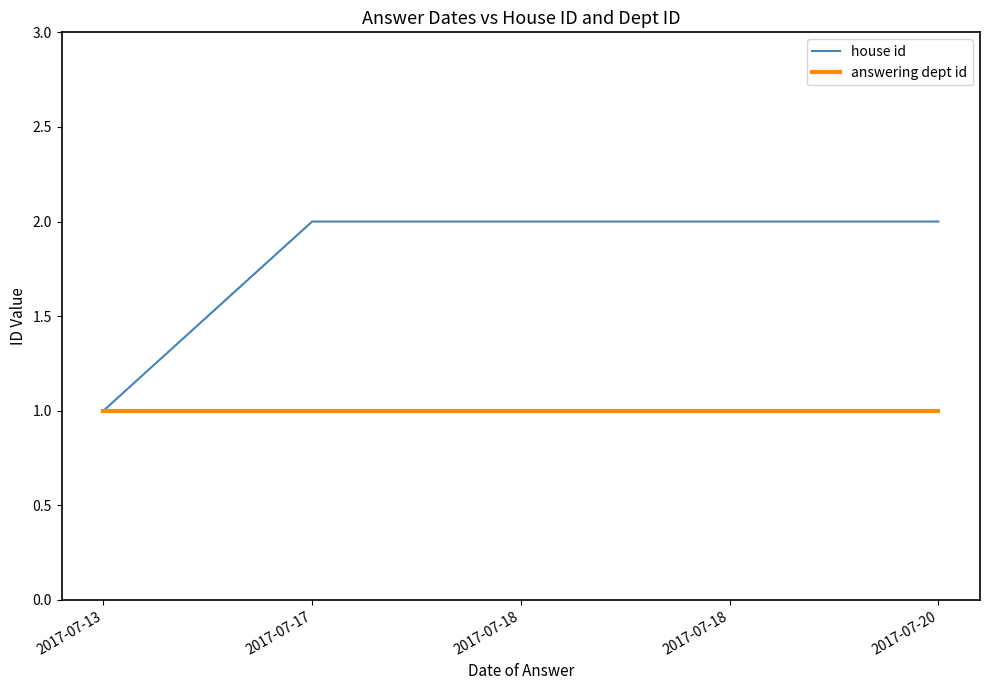

How many lines are shown in the chart?

2